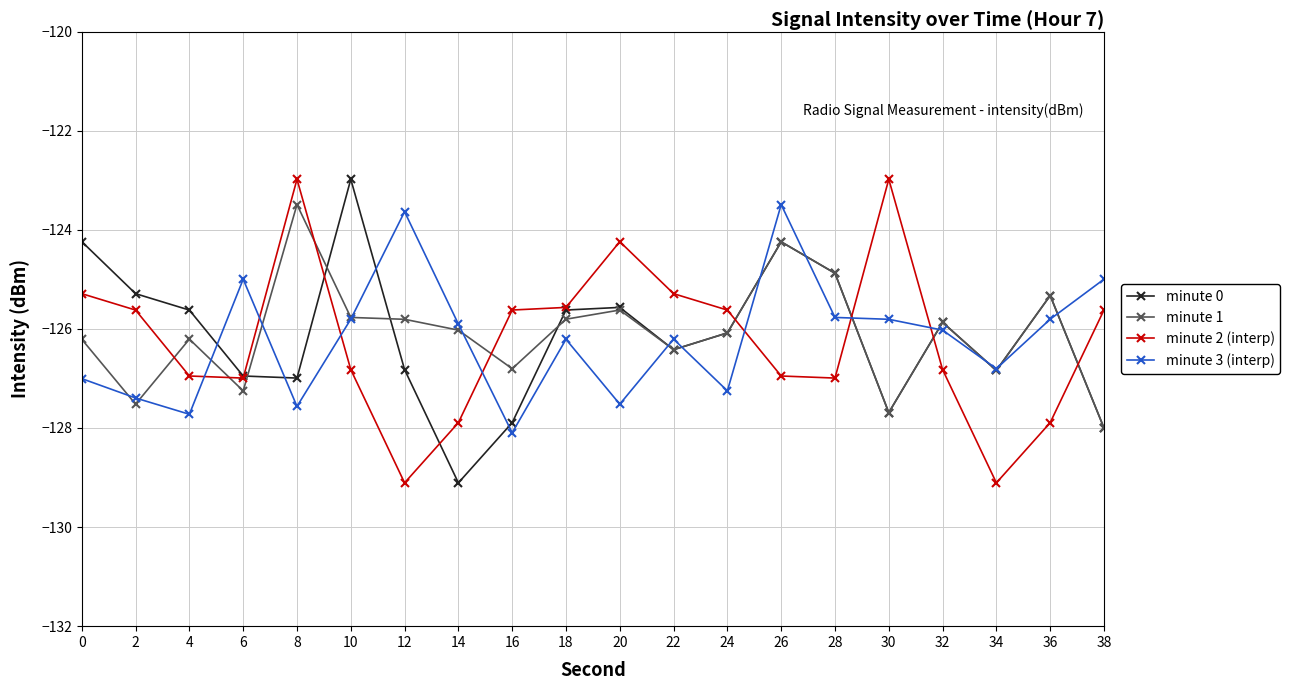

How many lines are shown in the chart?

4